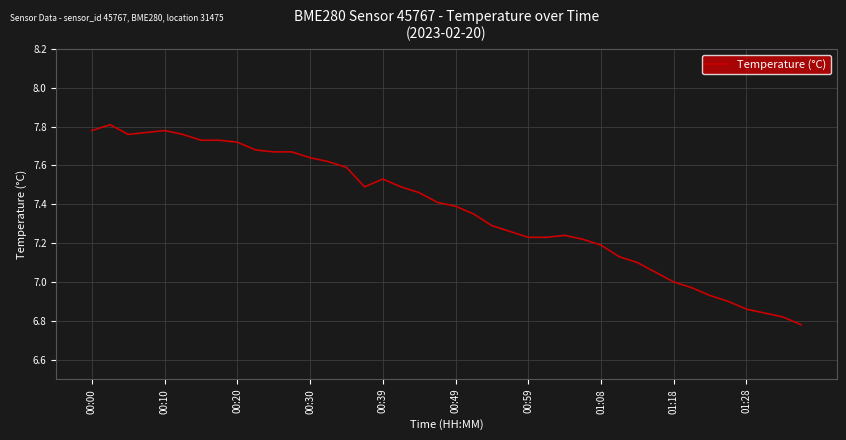

What is the difference between the maximum and minimum values?

1.0